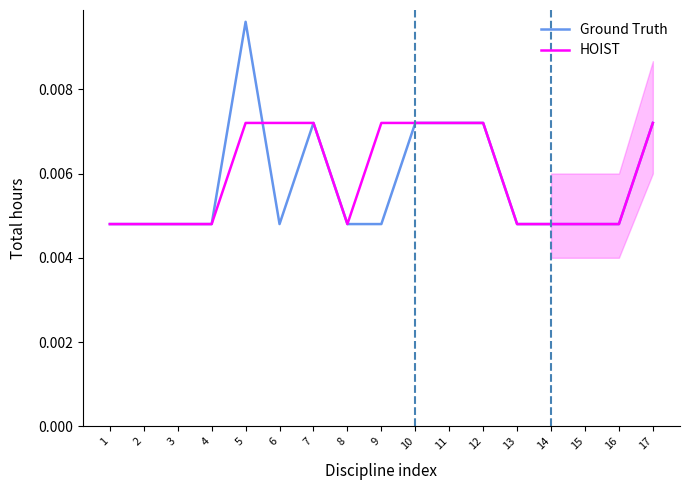

Is it true that HOIST equals 0.0 at 8?

False